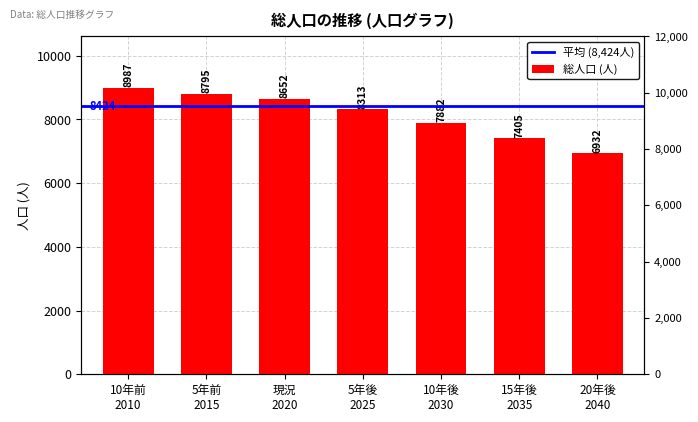

How many data points are above 8313?

3